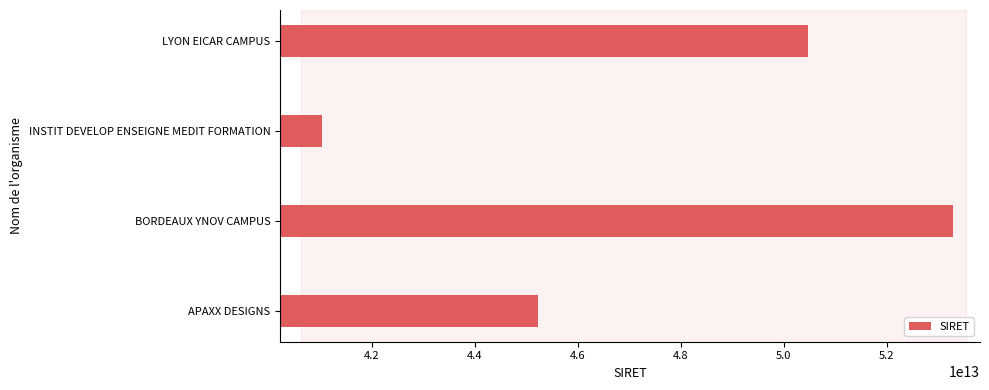

List the labels in order of value, largest first.

BORDEAUX YNOV CAMPUS, LYON EICAR CAMPUS, APAXX DESIGNS, INSTIT DEVELOP ENSEIGNE MEDIT FORMATION